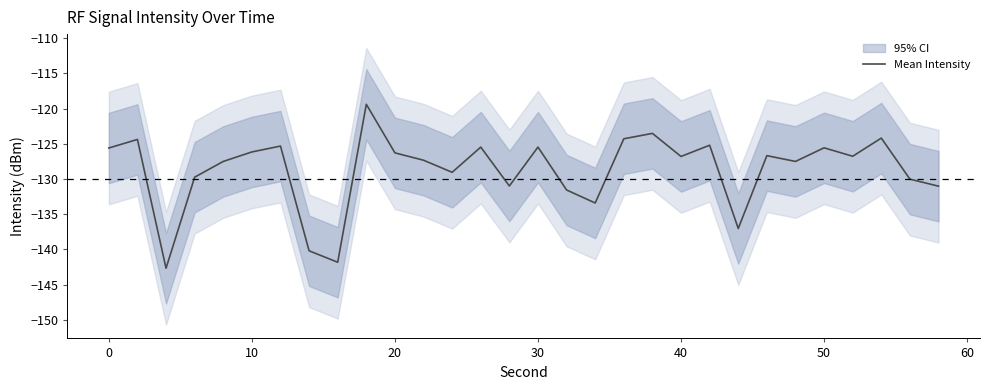

Is it true that Mean Intensity equals -199.2 at 50?

False